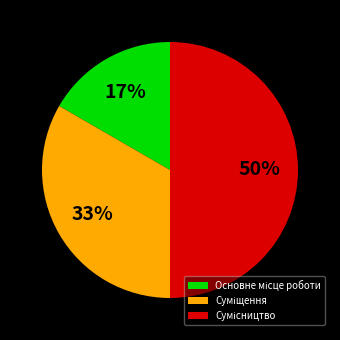

To the nearest percent, what is the difference between the largest and smallest slice percentages?

33%